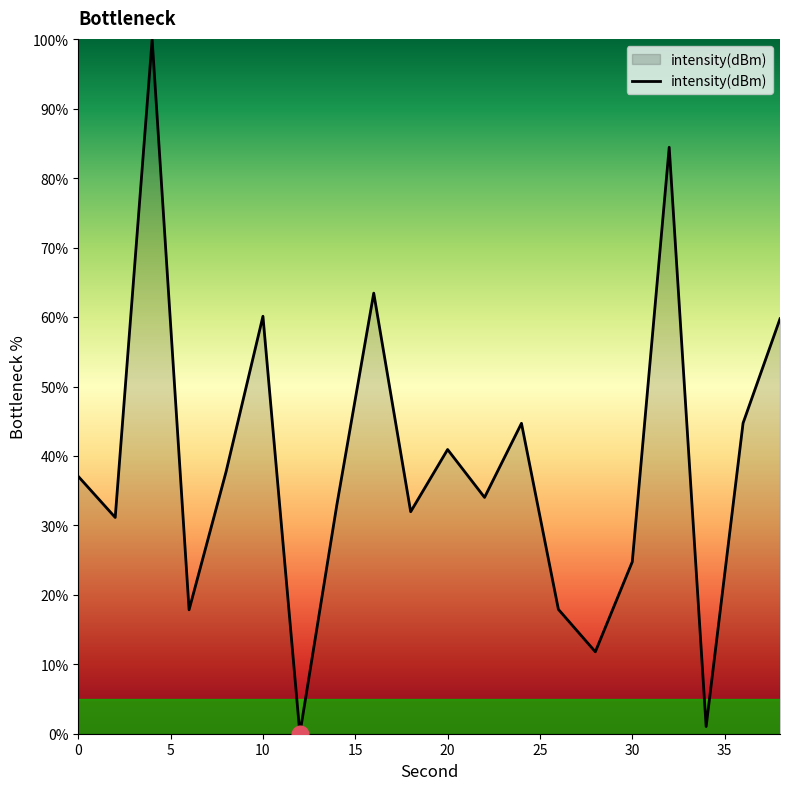

What is the greatest value displayed?

100.0